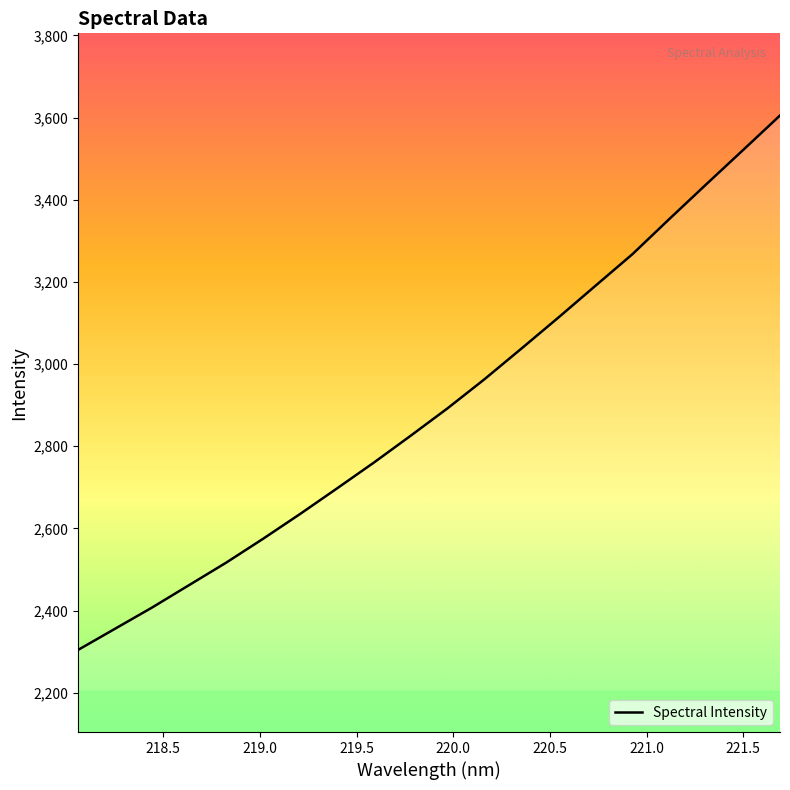

Does the chart display data point markers on the line(s)?

No